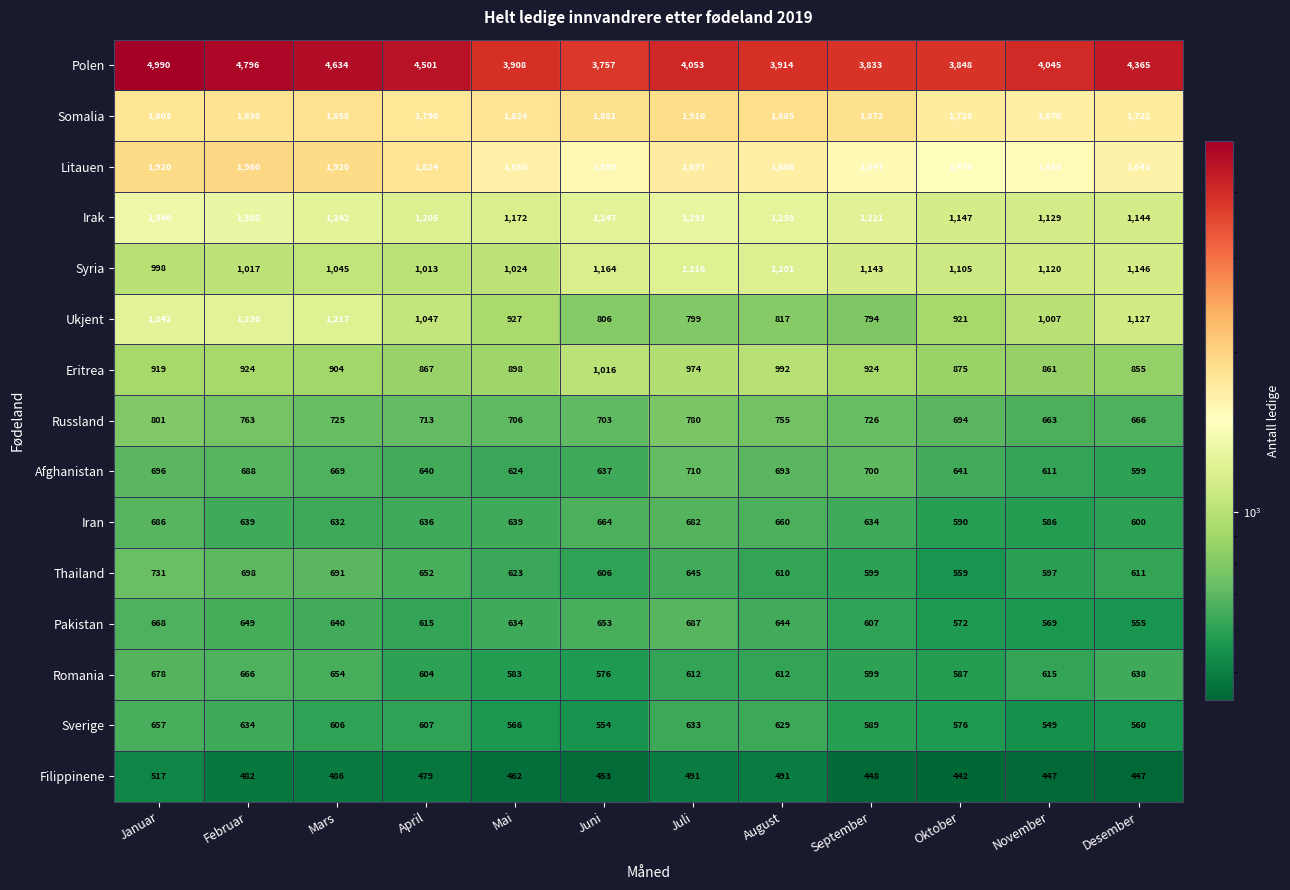

What is the difference between the highest and lowest values at Mars?

4148